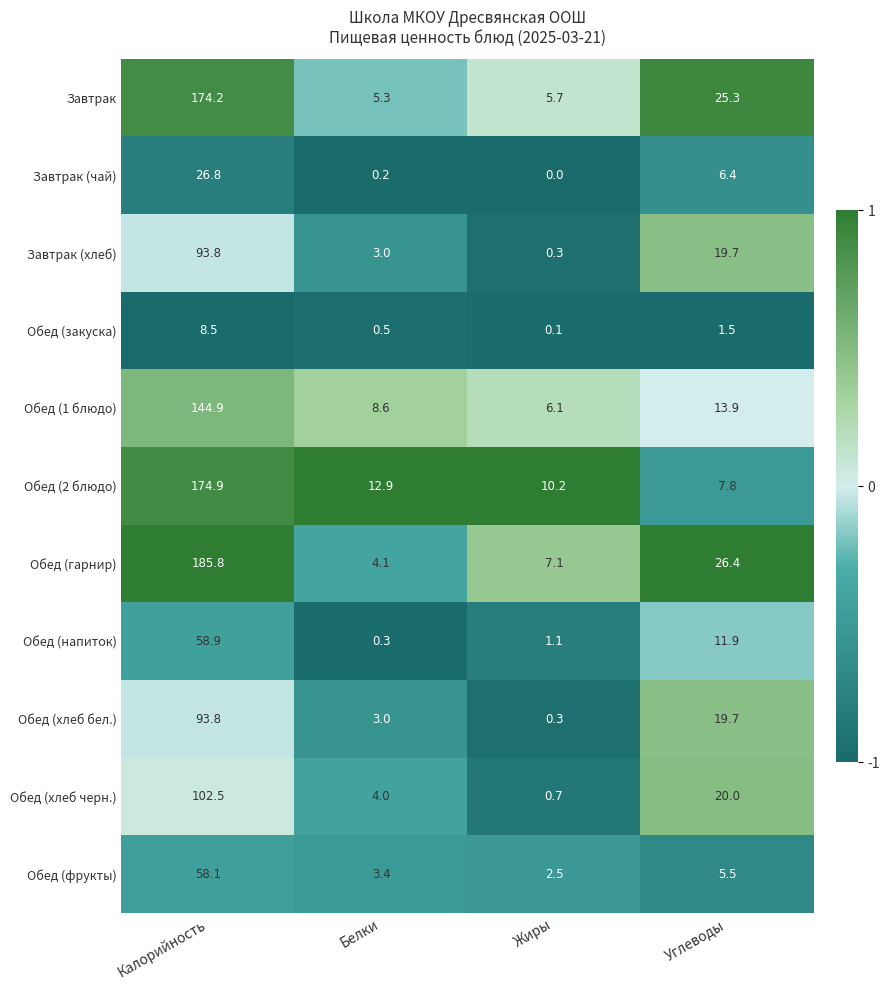

At which category is the sum across all series the highest?

Калорийность